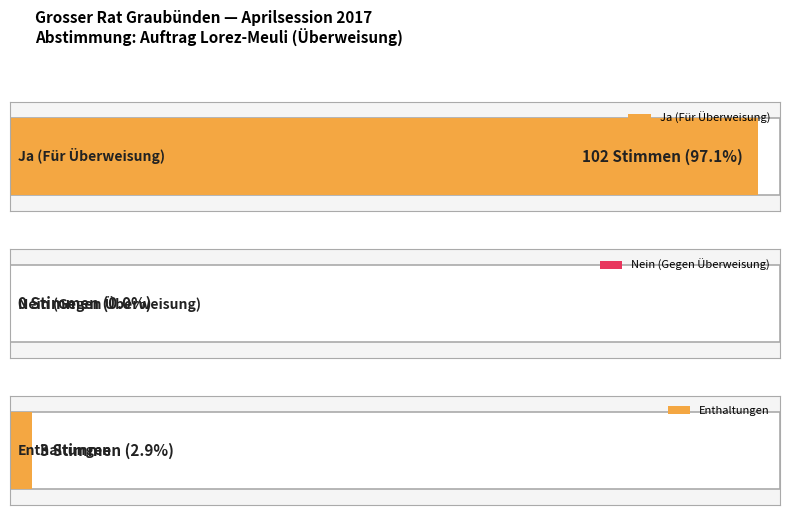

What position from the right is Nein?

1